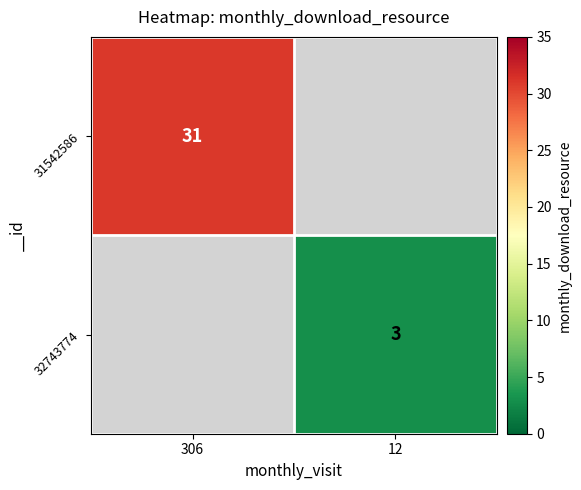

True or false: 31542586 has a value of 31 at 306.

True